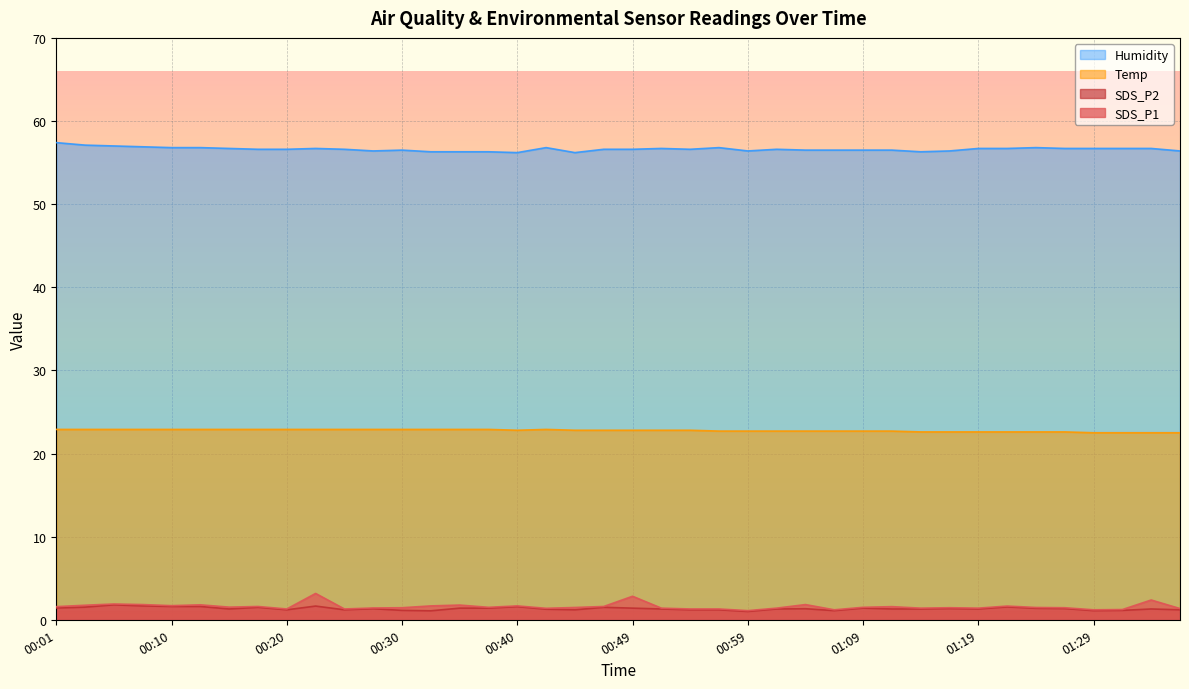

True or false: Temp has more than 1 points higher than both neighbors.

False